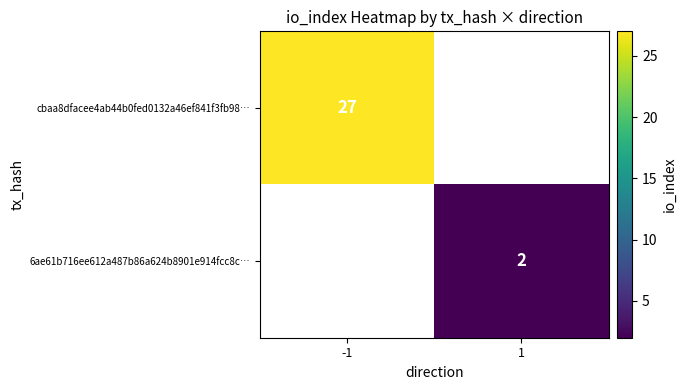

Which label corresponds to the smallest value in the chart?

1